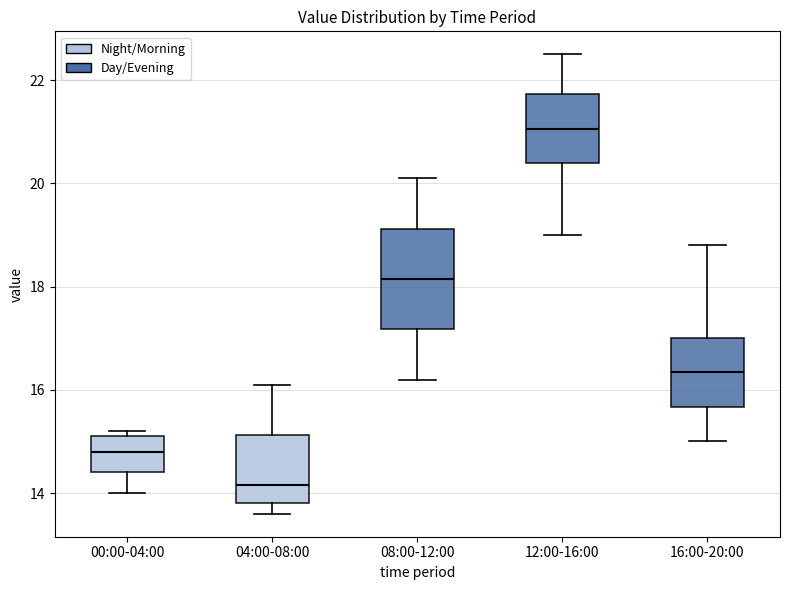

Reading left to right, transcribe this box plot: for each box, give where its median line is, the range the box spans, and where its two whiskers end, as read against the y-axis. The values are not printed on the chart, so give them approximately, as read against the axis.

00:00-04:00: median 14.8, box 14.4 to 15.2, whiskers 14.0 to 15.2 (just above the box's upper edge)
04:00-08:00: median 14.2, box 13.8 to 15.2, whiskers 13.6 to 16.2
08:00-12:00: median 18.2, box 17.2 to 19.2, whiskers 16.2 to 20.2
12:00-16:00: median 21.0, box 20.4 to 21.8, whiskers 19.0 to 22.6
16:00-20:00: median 16.4, box 15.6 to 17.0, whiskers 15.0 to 18.8